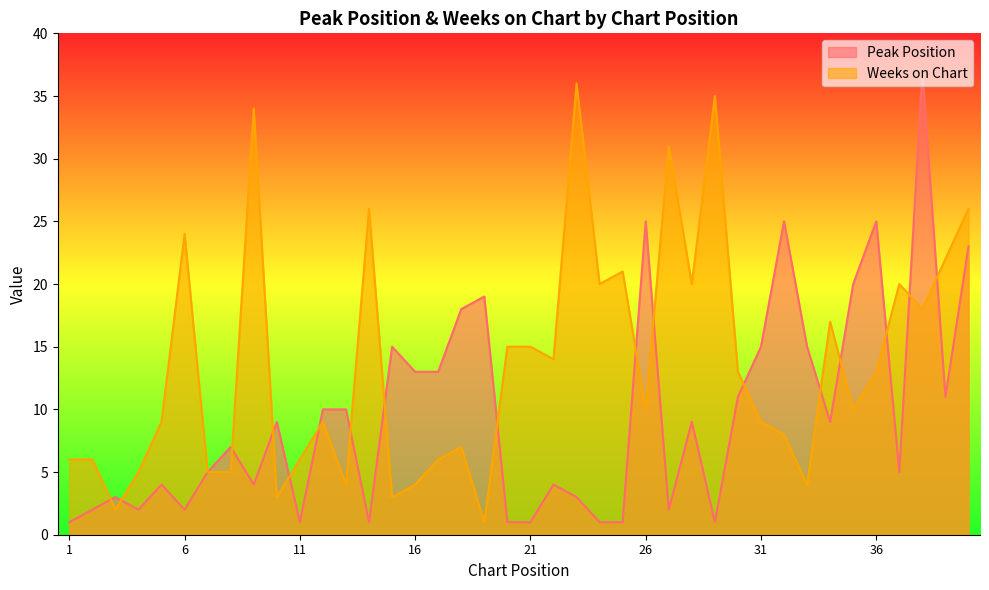

What is the value of the Weeks on Chart point at the 29th from the left?

35